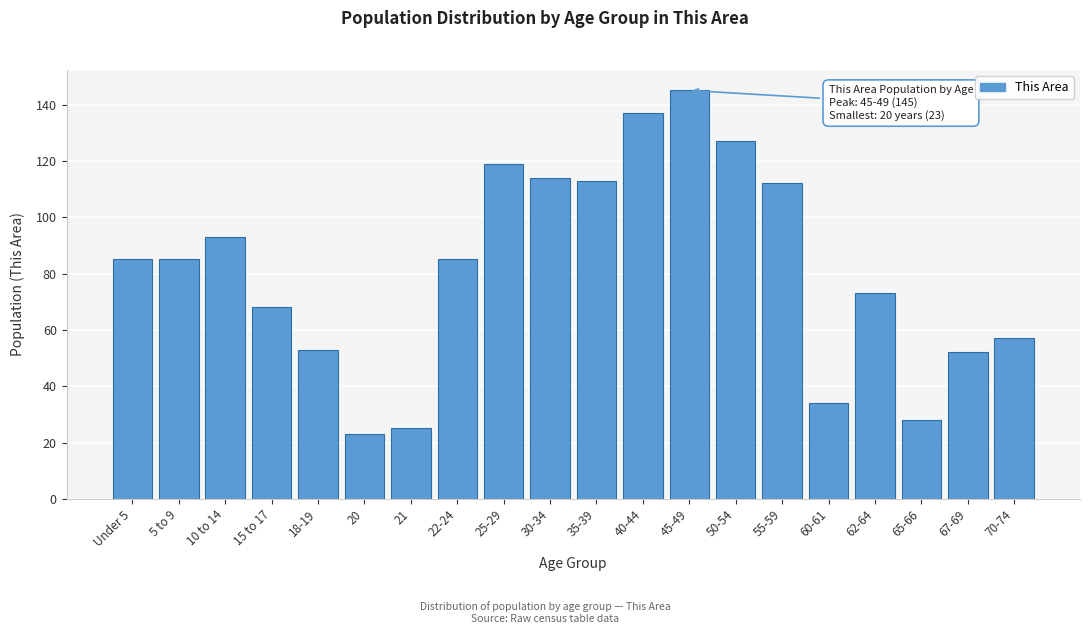

Reading left to right, what are all the values shown in this chart?

85	85	93	68	53	23	25	85	119	114	113	137	145	127	112	34	73	28	52	57